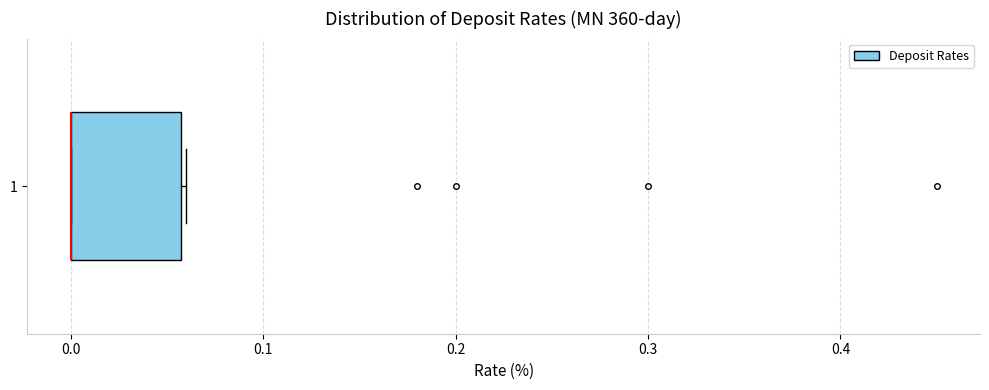

Where is the right edge of the box at y = 1 on the x-axis? The values are not printed on the chart, so give them approximately, as read against the axis.

0.06